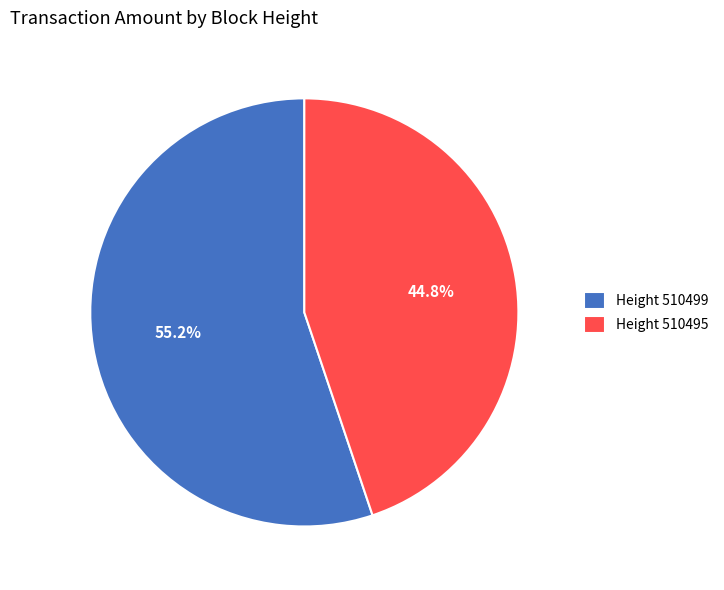

What is the ratio of the value at Height 510495 to the value at Height 510499?

0.8